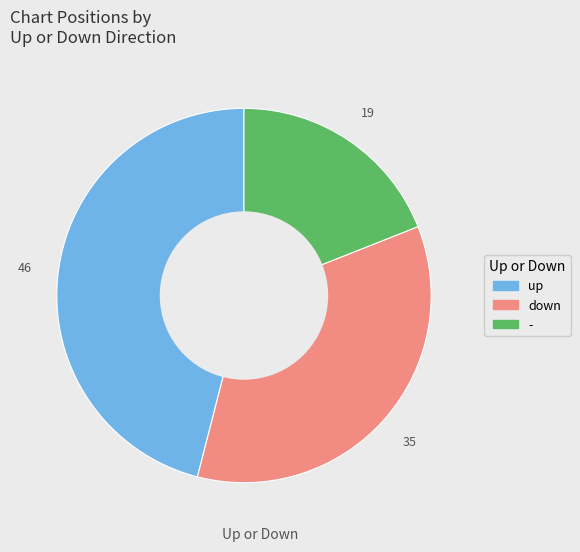

Between down and -, which is larger?

down